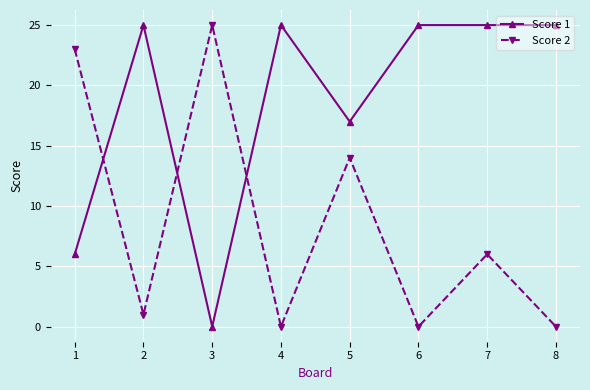

What is the value of the Score 1 point at the 5th from the left?

17